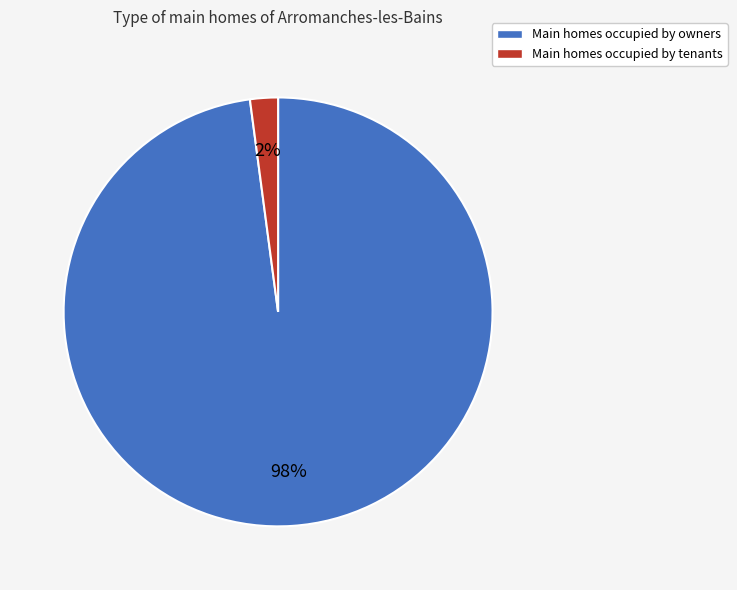

Does any single category account for the majority?

Yes